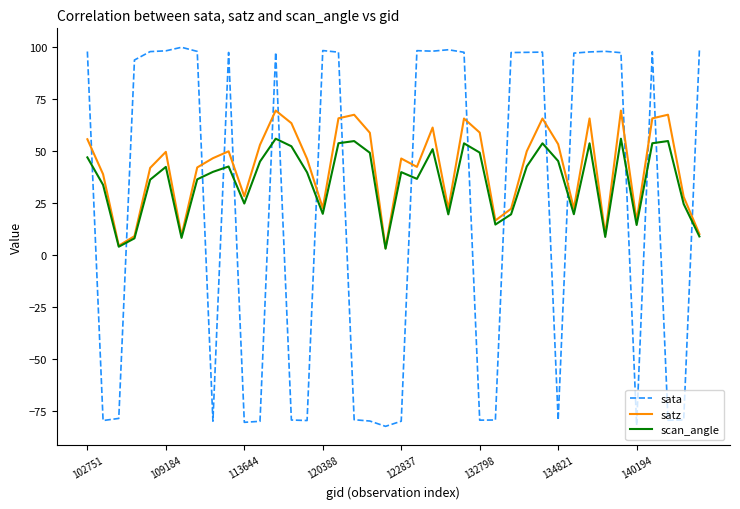

Which series has the largest range (max minus min)?

sata